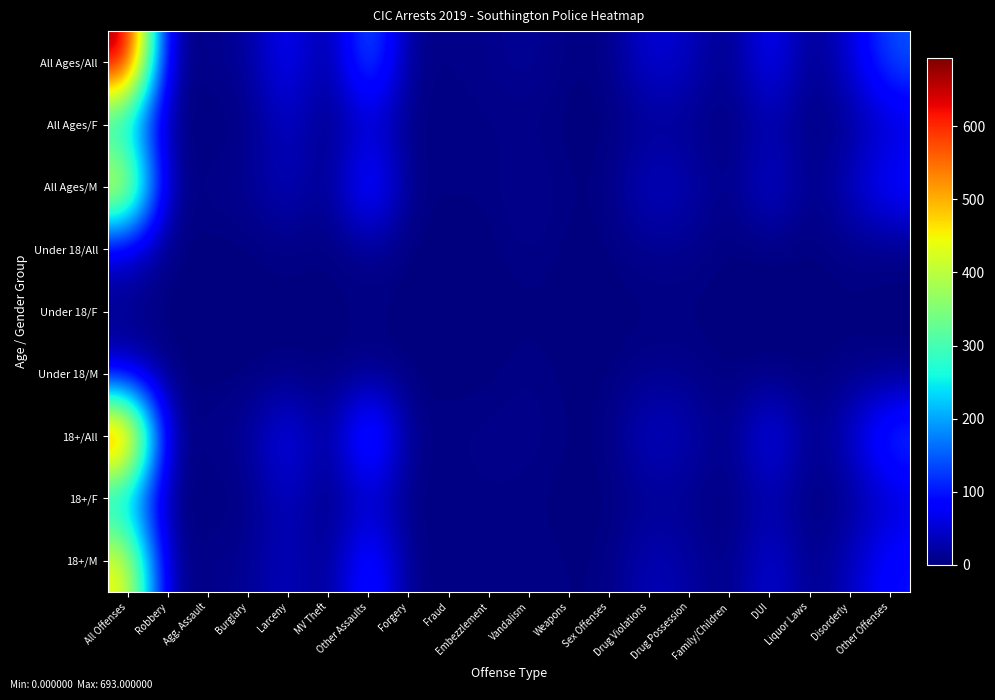

At All Offenses, list the series in order from smallest to largest.

Under 18/F, Under 18/M, Under 18/All, 18+/F, All Ages/F, 18+/M, All Ages/M, 18+/All, All Ages/All